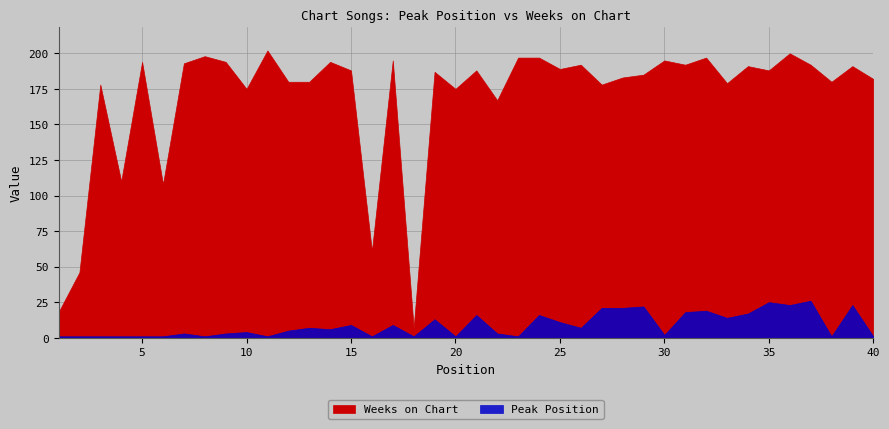

What is the value of the Peak Position point at the 22nd from the left?

3